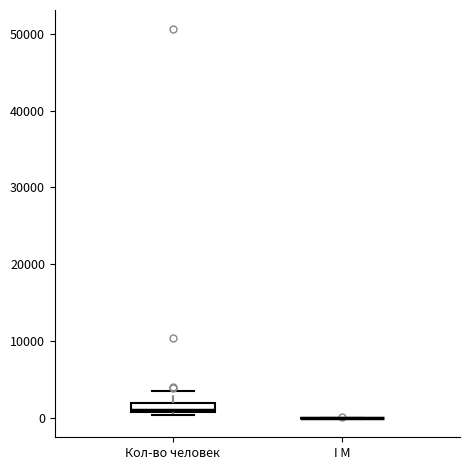

Comparing the boxes themselves (not the whiskers), which one is the tallest?

Кол-во человек